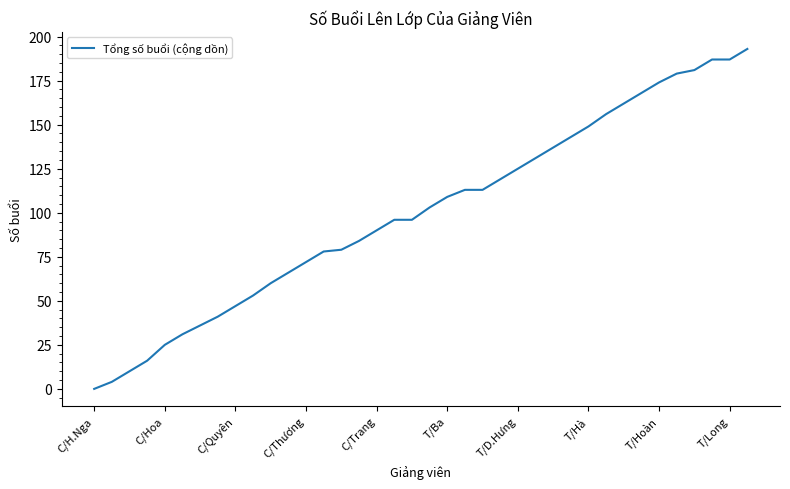

What is the difference between the maximum and minimum values?

193